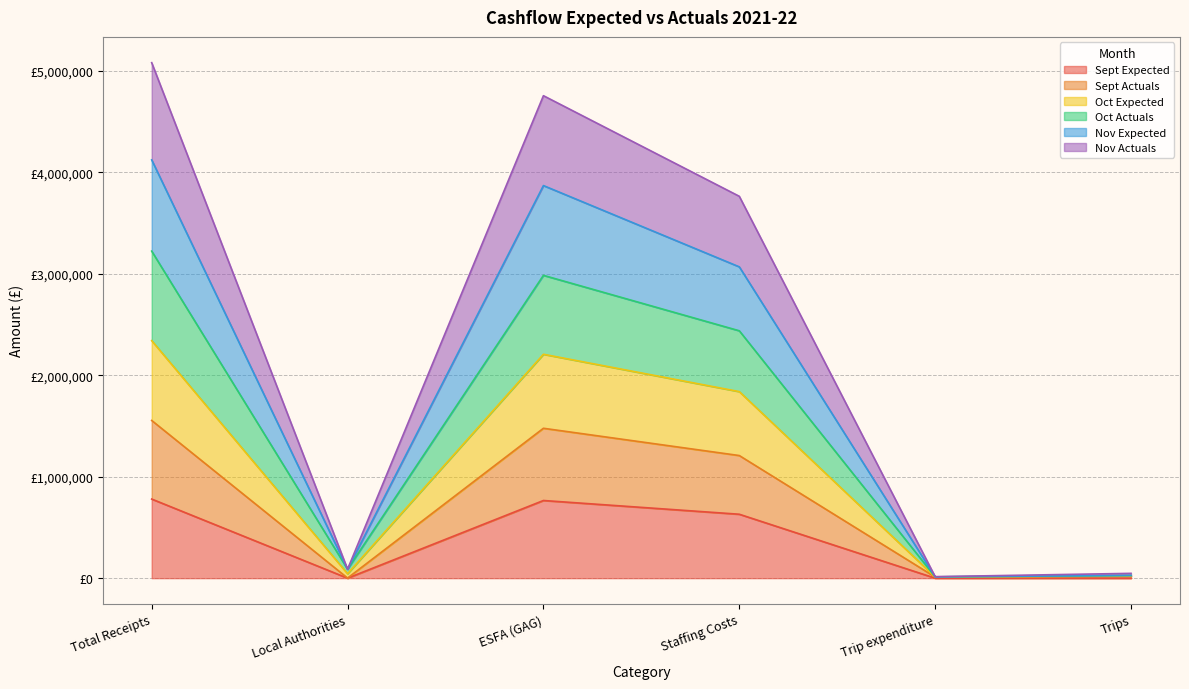

At how many categories does at least one series exceed 3525201?

3